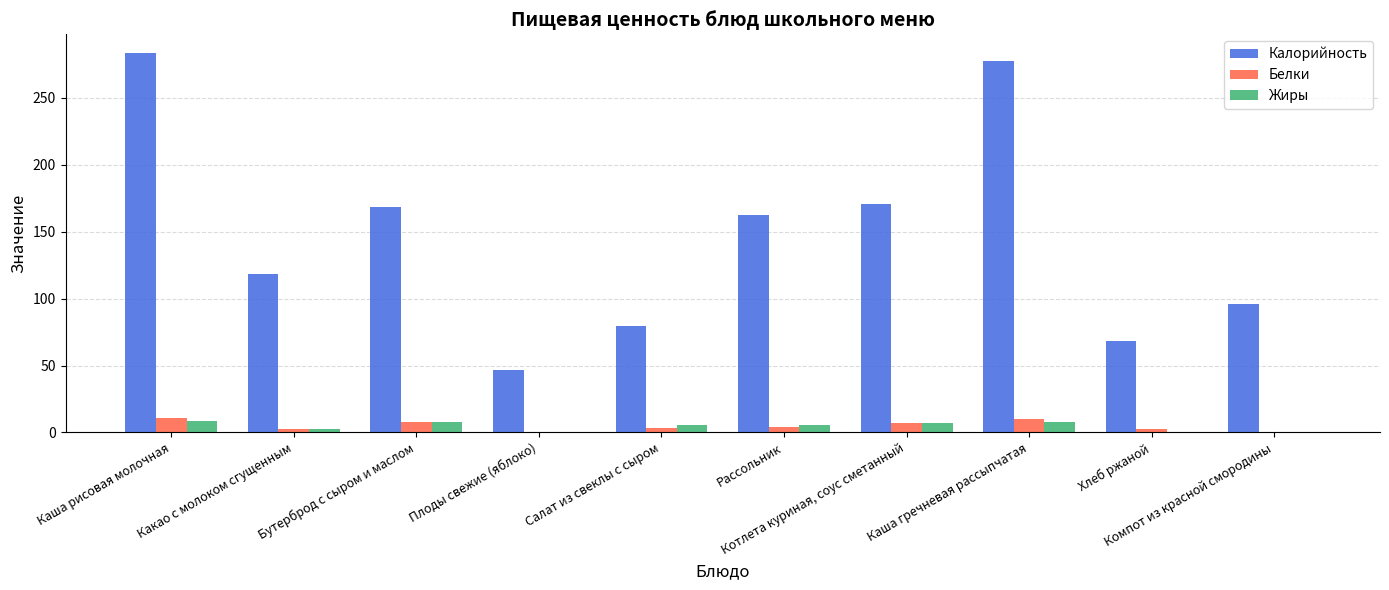

Which series has the largest total across all categories?

Калорийность